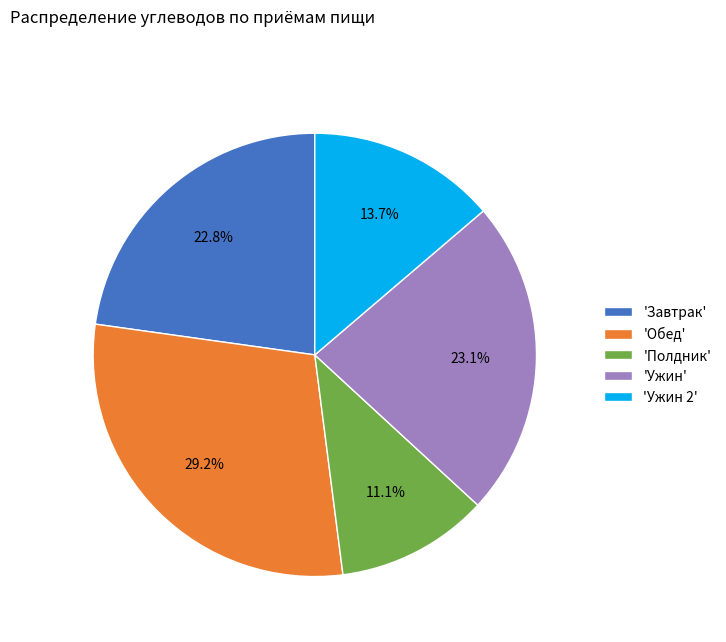

Which slice is the largest?

'Обед'